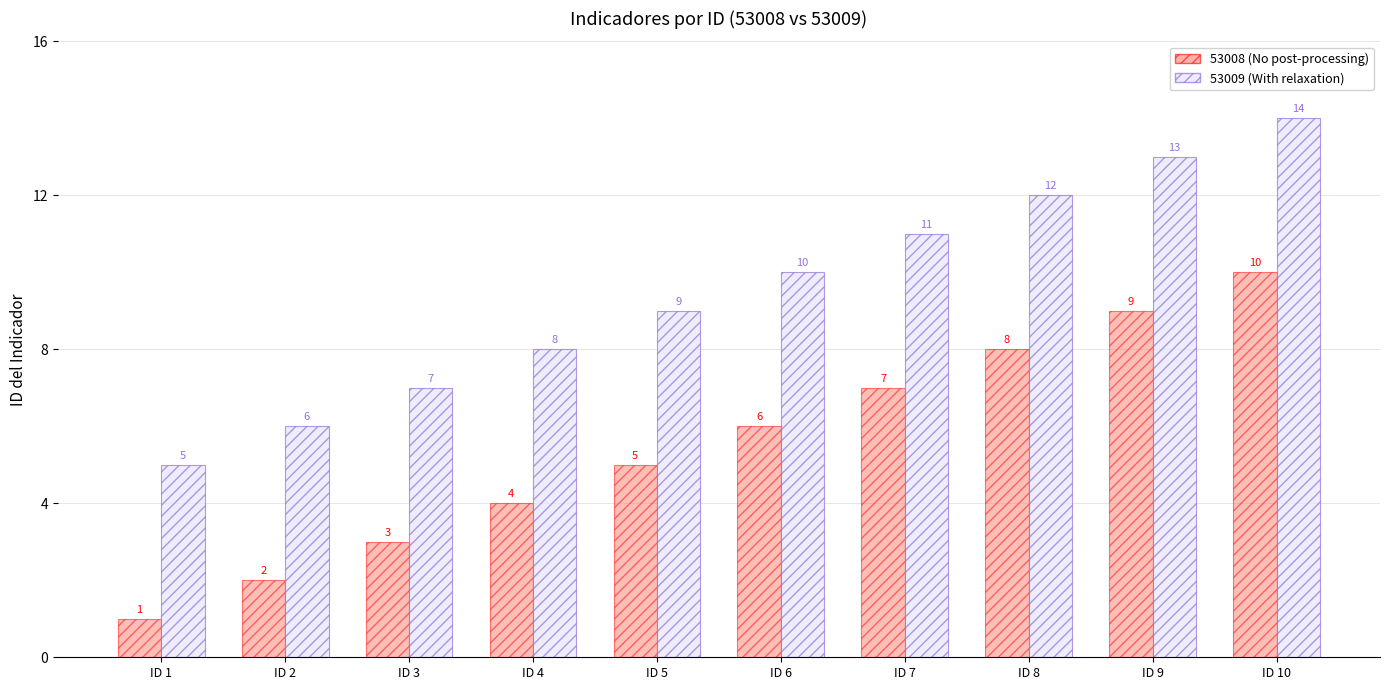

What is the difference between the highest and lowest values at ID 3?

4